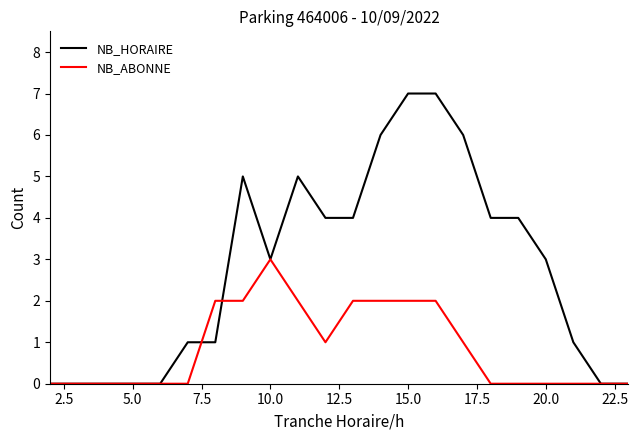

Rank the series by their average value, from highest to lowest.

NB_HORAIRE, NB_ABONNE